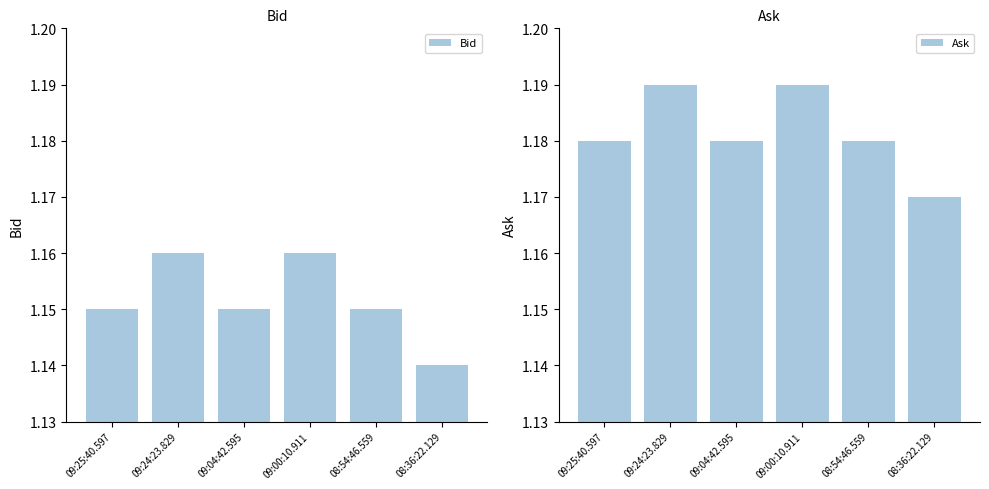

What is the label of the 2nd bar from the left?

09:24:23.829